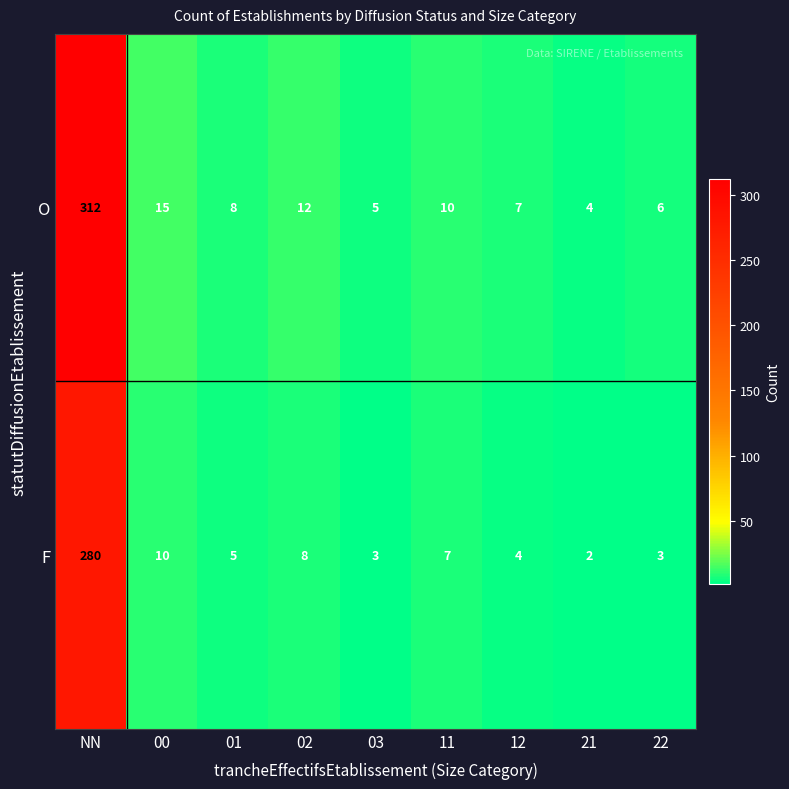

What value does the F series have at NN, to the nearest 50?

300